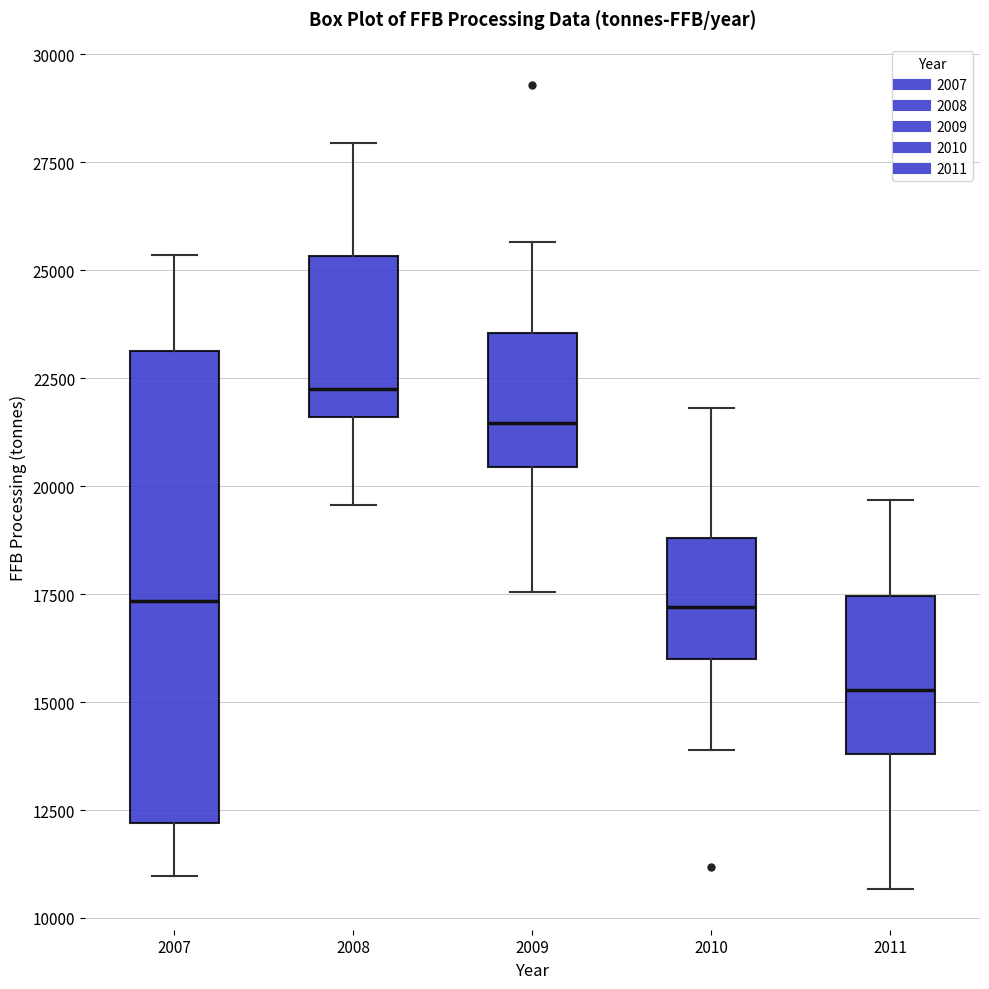

Reading left to right, read every box against the y-axis: the position of its median line, the range the box covers, and the ends of its whiskers. The values are not printed on the chart, so give them approximately, as read against the axis.

2007: median 17500, box 12000 to 23000, whiskers 11000 to 25500
2008: median 22500, box 21500 to 25500, whiskers 19500 to 28000
2009: median 21500, box 20500 to 23500, whiskers 17500 to 25500
2010: median 17000, box 16000 to 19000, whiskers 14000 to 22000
2011: median 15500, box 14000 to 17500, whiskers 10500 to 19500